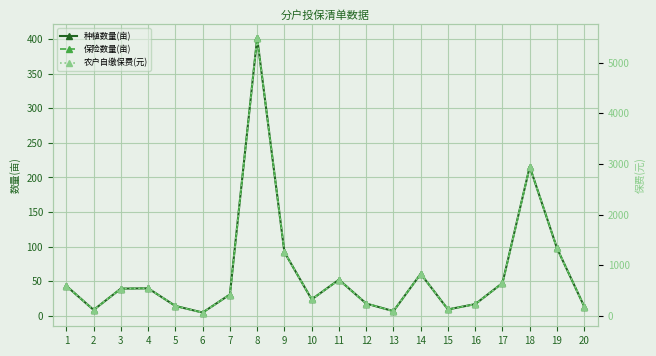

What is the greatest value displayed?

5486.9